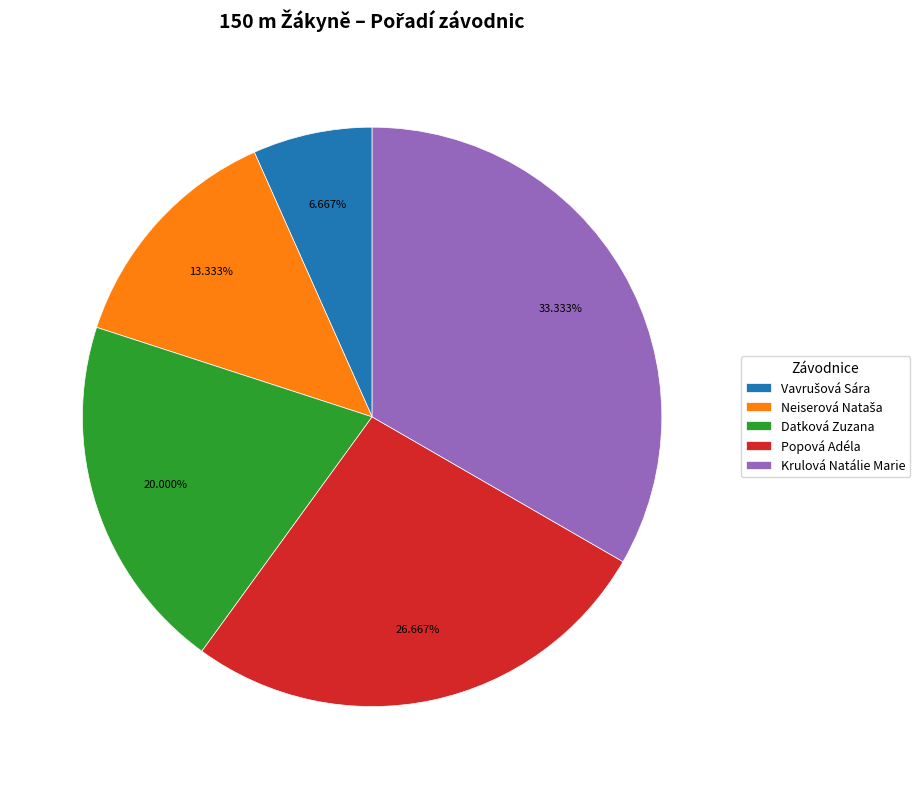

Is Datková Zuzana the majority of the pie?

No